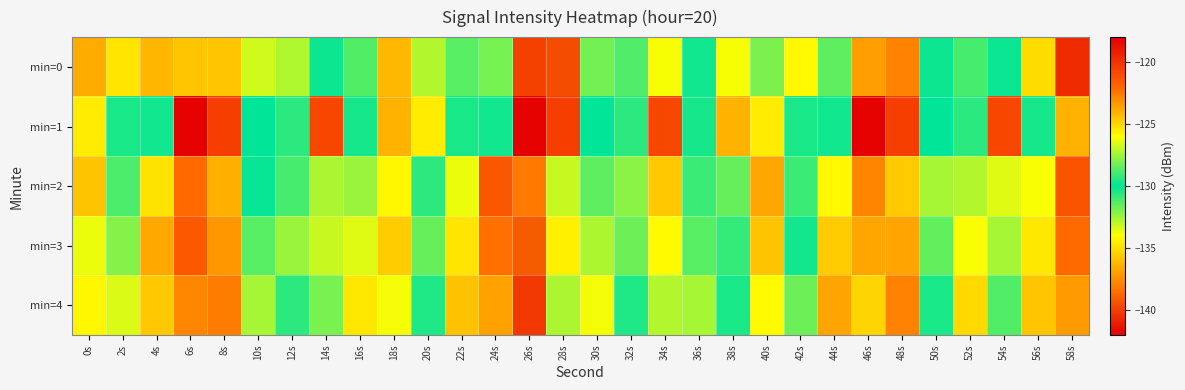

Rank the series at 24s from highest to lowest value.

min=2, min=3, min=4, min=1, min=0